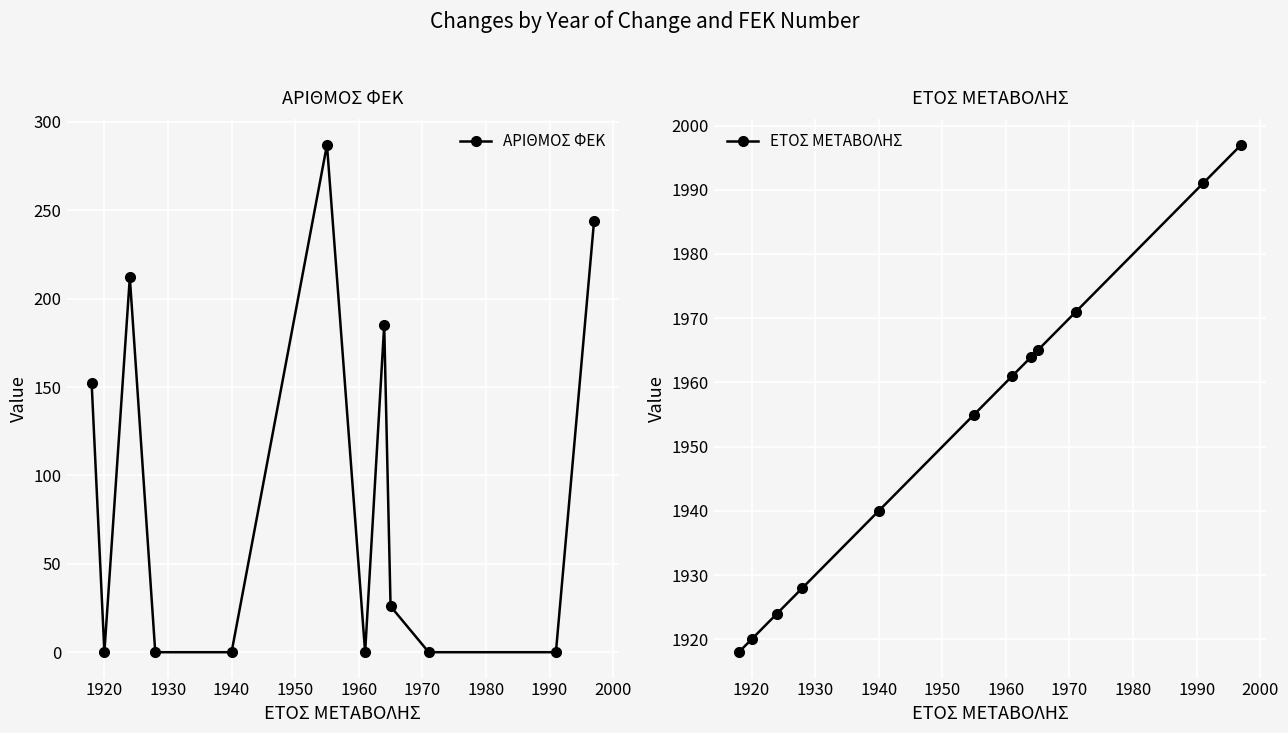

Does the chart display data point markers on the line(s)?

Yes